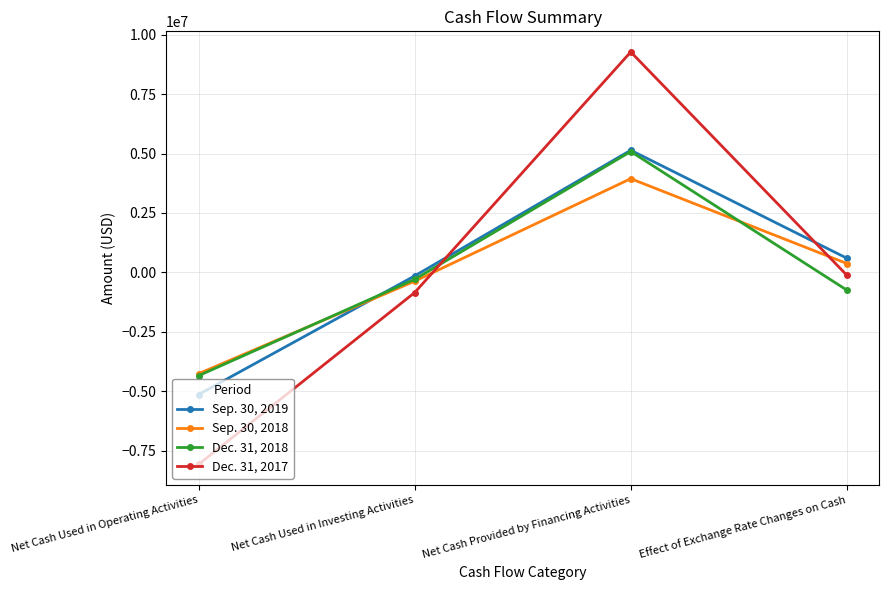

Rank the series by their maximum value, from highest to lowest.

Dec. 31, 2017, Sep. 30, 2019, Dec. 31, 2018, Sep. 30, 2018